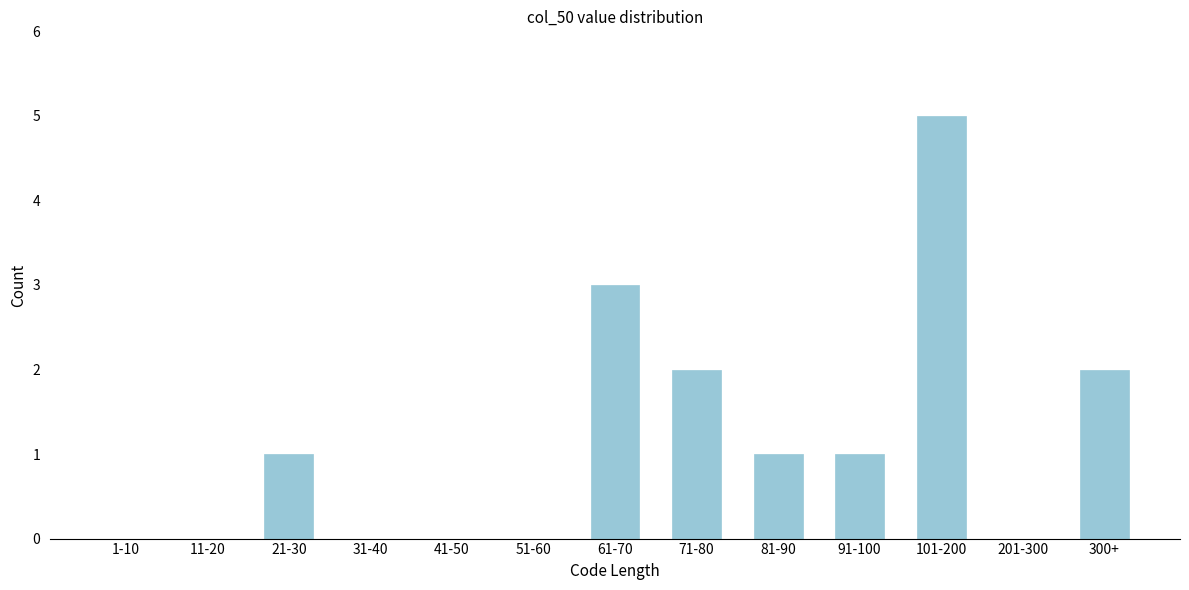

Reading right to left, what are all the values shown in this chart?

300+=2	201-300=0	101-200=5	91-100=1	81-90=1	71-80=2	61-70=3	51-60=0	41-50=0	31-40=0	21-30=1	11-20=0	1-10=0